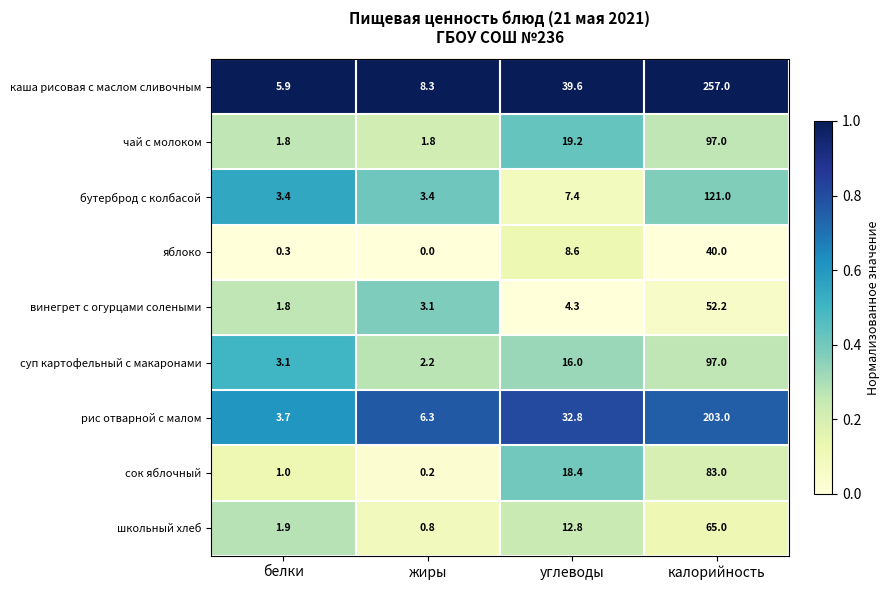

Rank the categories by суп картофельный с макаронами value from highest to lowest.

калорийность, углеводы, белки, жиры